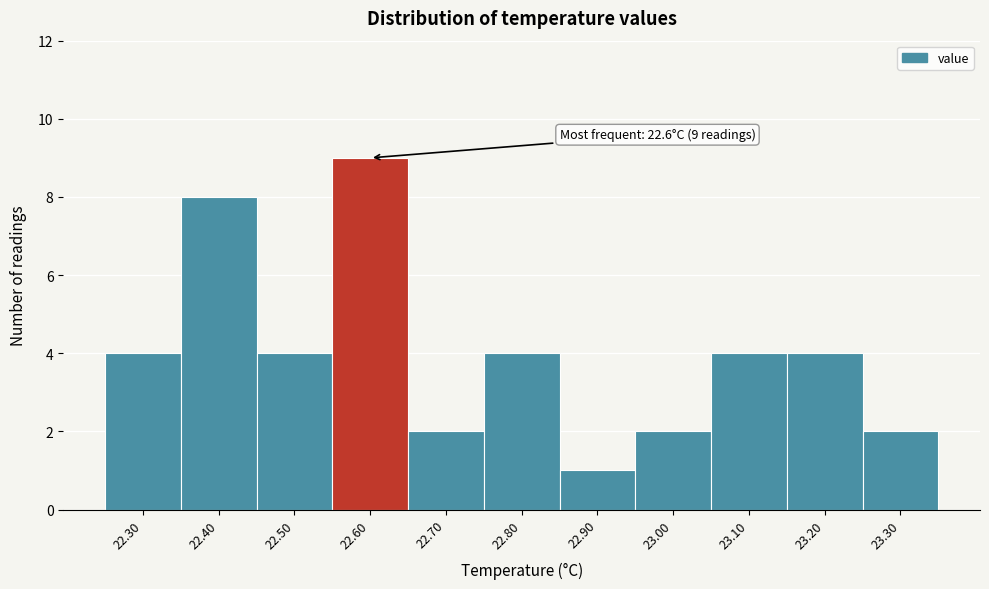

Over which range of the x-axis is the bar tallest?

22.55 to 22.65